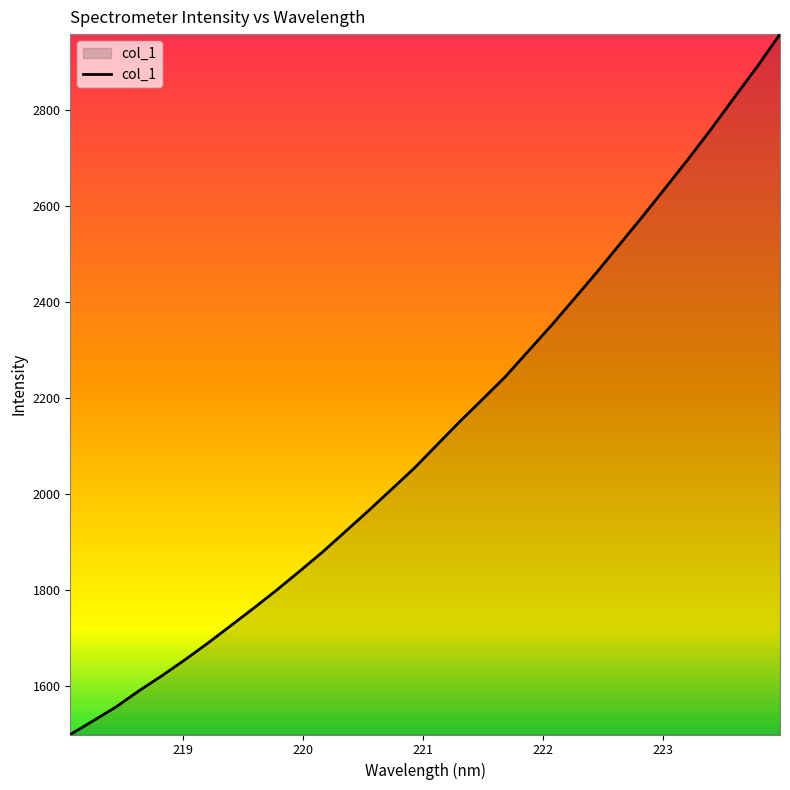

What is the difference between the maximum and minimum values?

1459.2